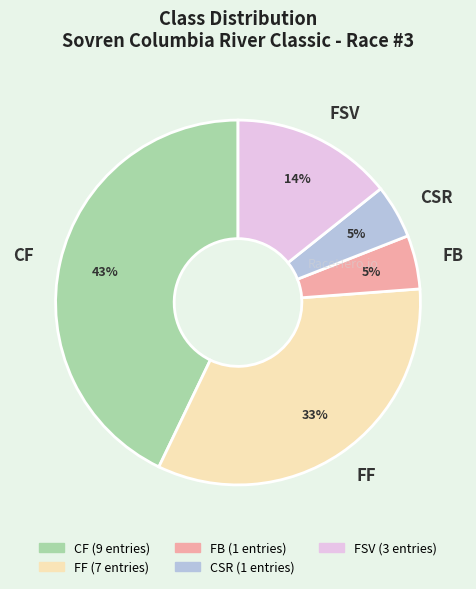

Is the sum of FSV and CSR greater than half?

No